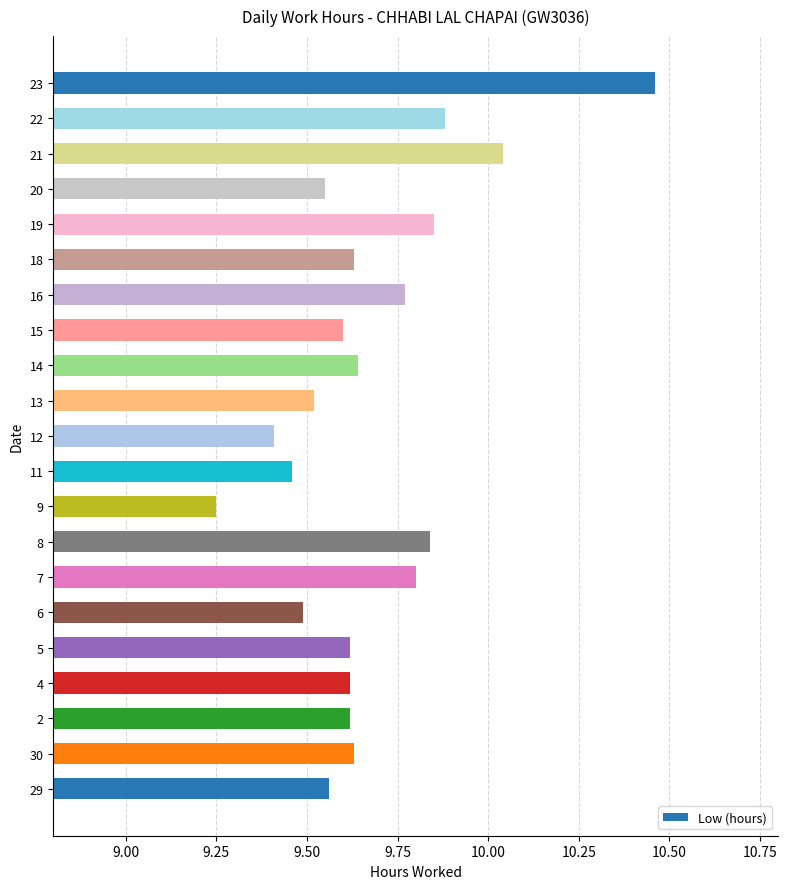

How many series are shown in this chart?

1